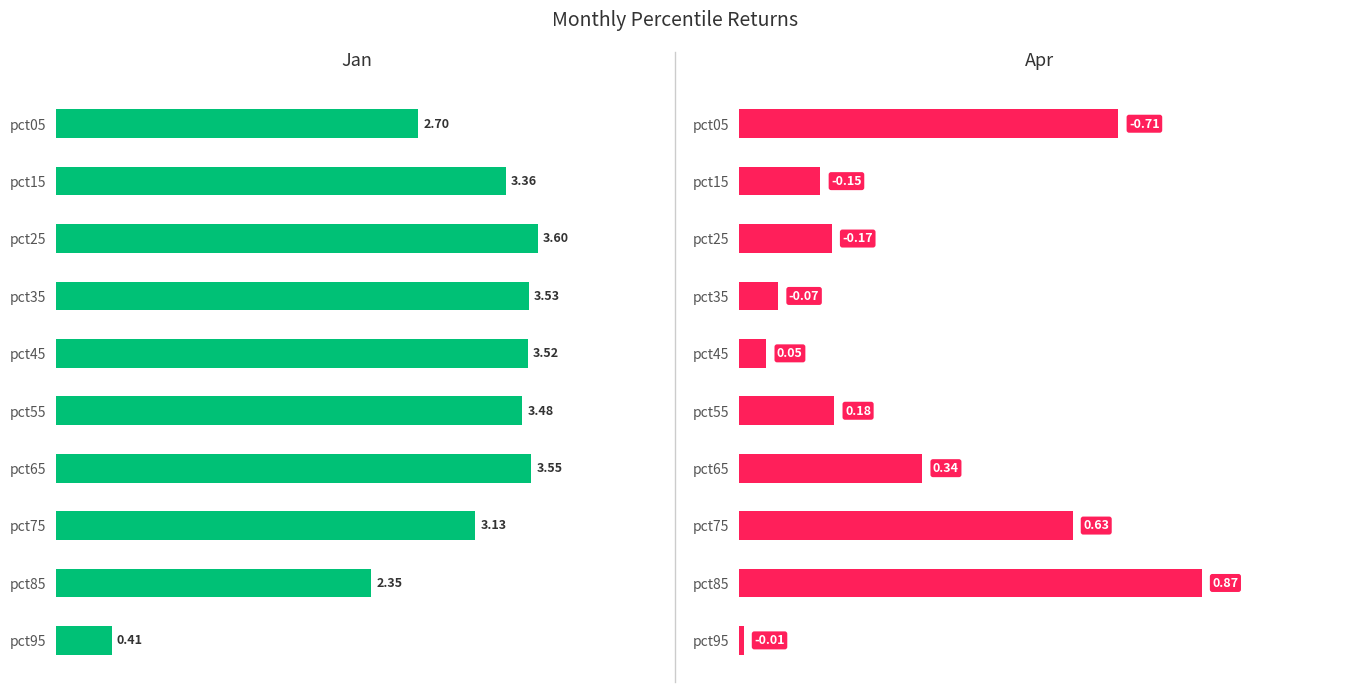

How many bars are there in total?

20